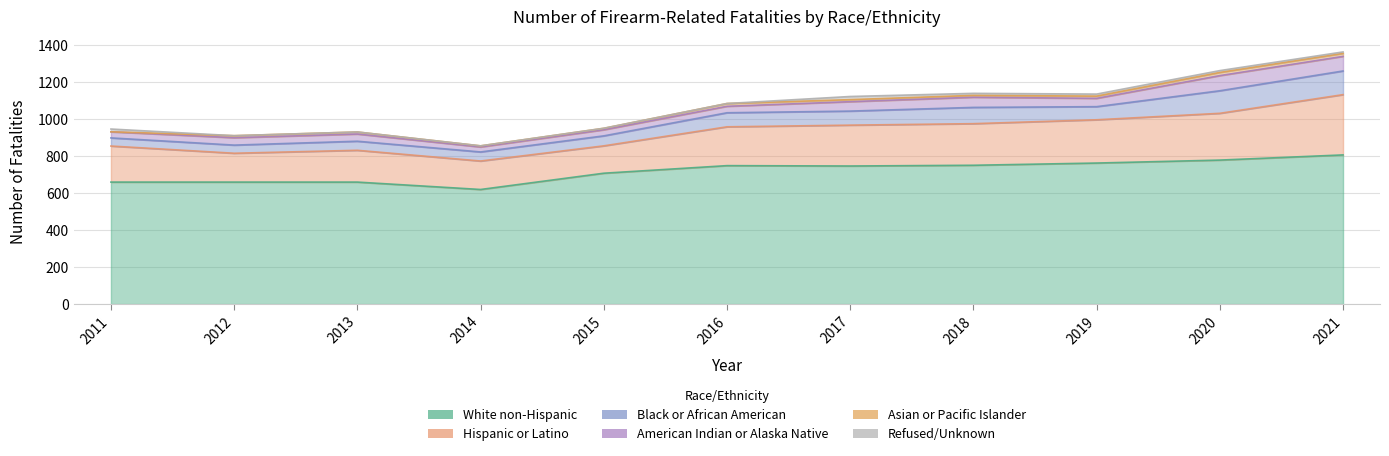

Reading right to left, what are all the values shown in this chart?

White non-Hispanic: 807	779	763	751	747	749	708	620	660	660	660
Hispanic or Latino: 326	253	234	225	221	210	148	154	172	156	195
Black or African American: 128	122	71	88	76	76	54	49	49	44	44
American Indian or Alaska Native: 79	82	45	55	51	35	33	27	39	40	33
Asian or Pacific Islander: 16	17	12	10	11	15	8	6	11	11	0
Refused/Unknown: 8	10	11	11	17	0	0	0	0	0	15